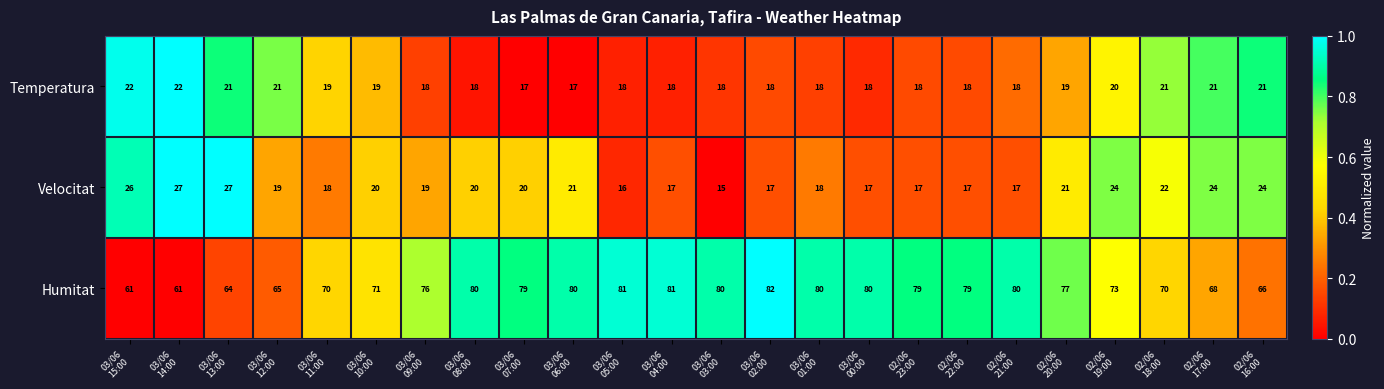

Which series has the largest total across all categories?

Humitat